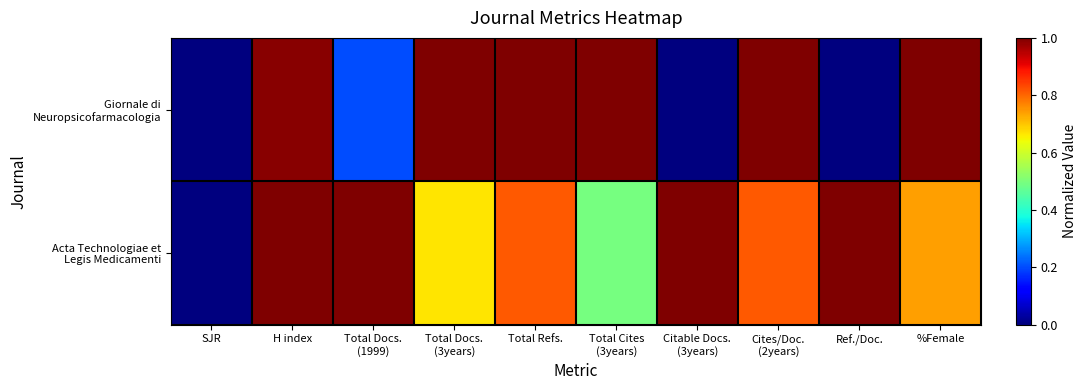

Rank the series at Total Docs. (3years) from lowest to highest value.

Acta Technologiae et Legis Medicamenti, Giornale di Neuropsicofarmacologia